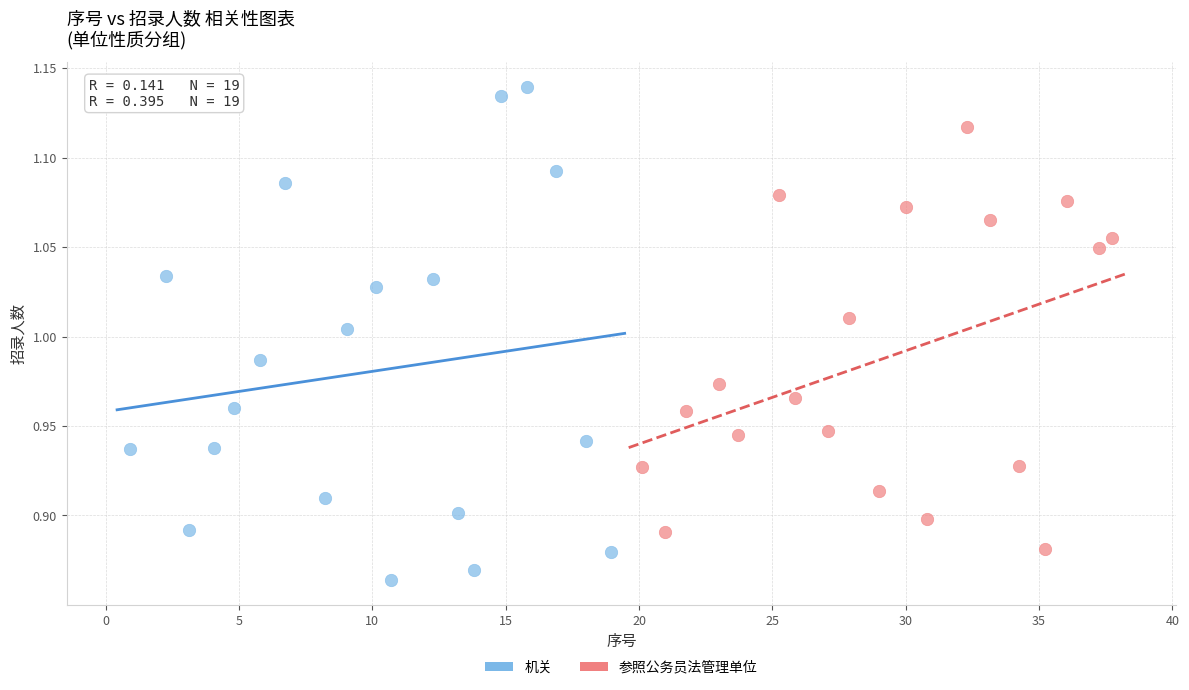

Which series contains the highest Y value?

机关